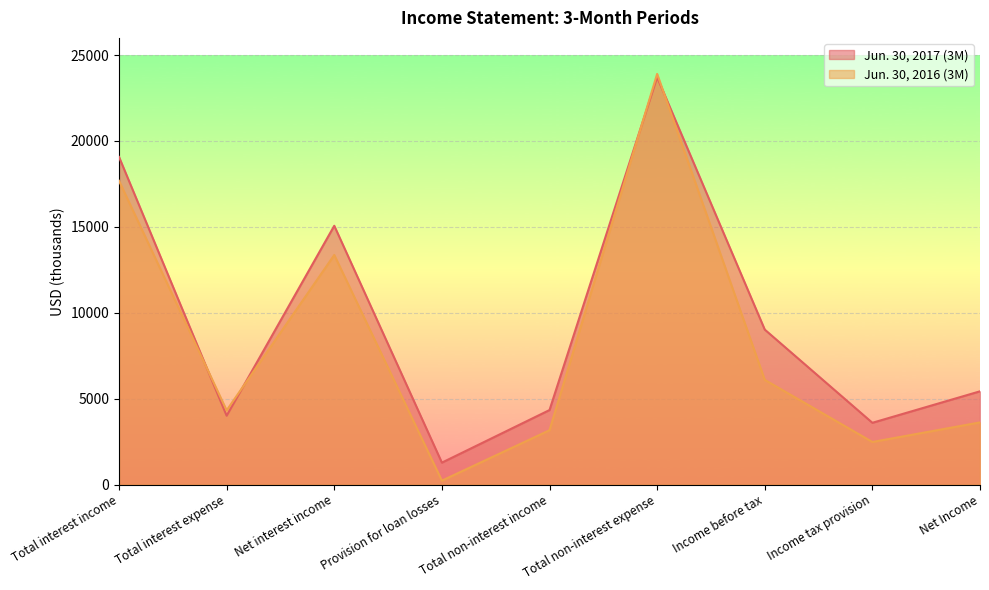

How many distinct data groups are displayed?

2